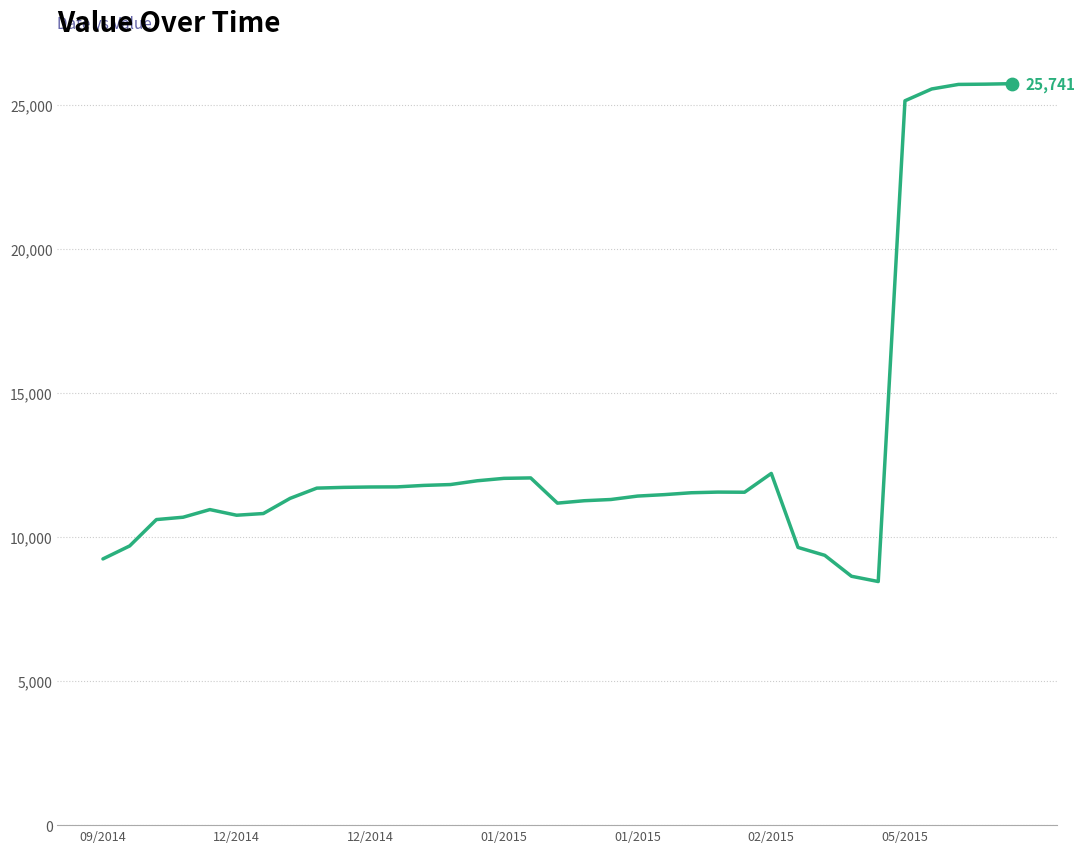

What is the difference between the maximum and minimum values?

17284